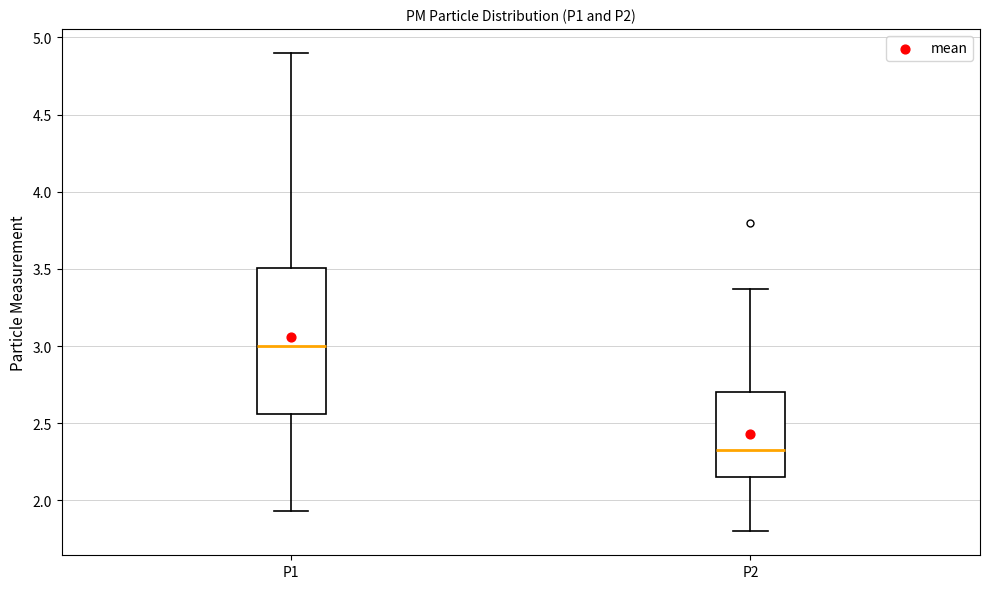

Reading left to right, transcribe this box plot: for each box, give where its median line is, the range the box spans, and where its two whiskers end, as read against the y-axis. The values are not printed on the chart, so give them approximately, as read against the axis.

P1: median 3.00, box 2.55 to 3.50, whiskers 1.95 to 4.90
P2: median 2.35, box 2.15 to 2.70, whiskers 1.80 to 3.35